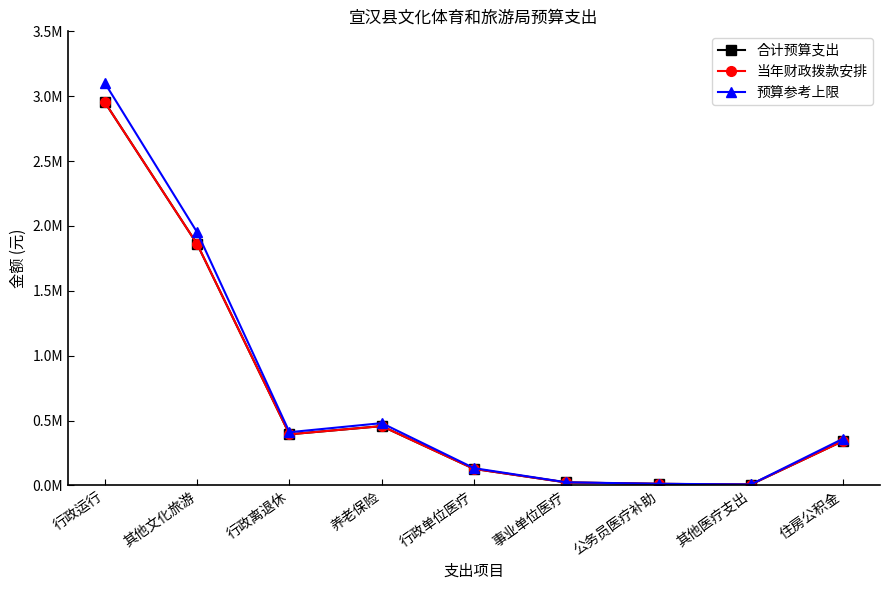

Is the value of 当年财政拨款安排 at 其他医疗支出 greater than the value of 预算参考上限 at 行政离退休?

No